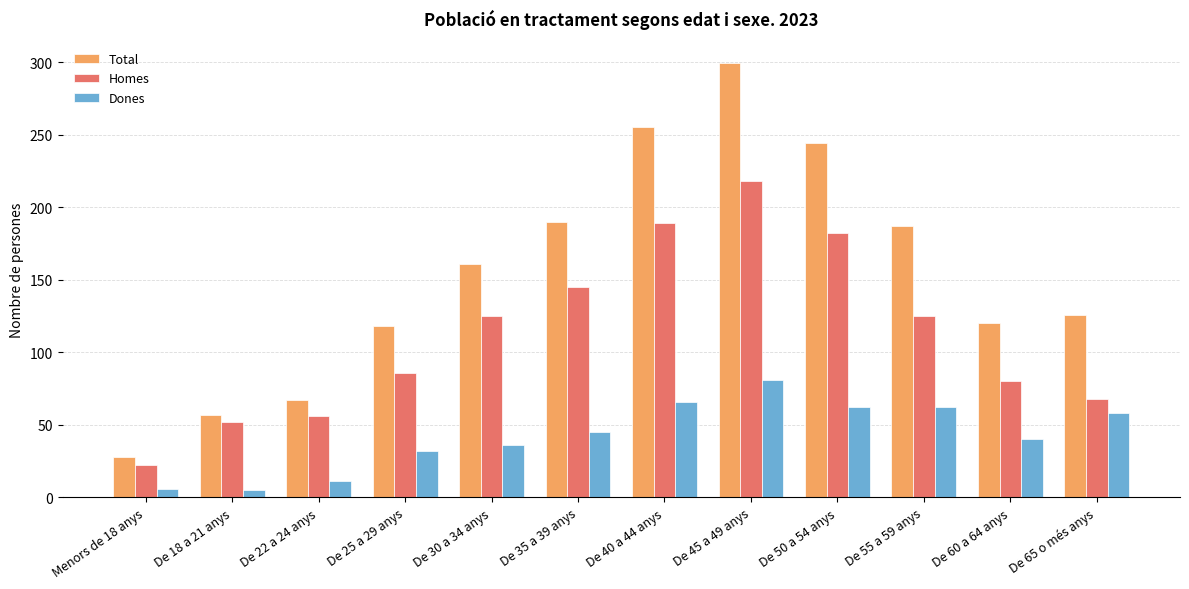

Between De 50 a 54 anys and De 60 a 64 anys, which series saw the biggest shift?

Total